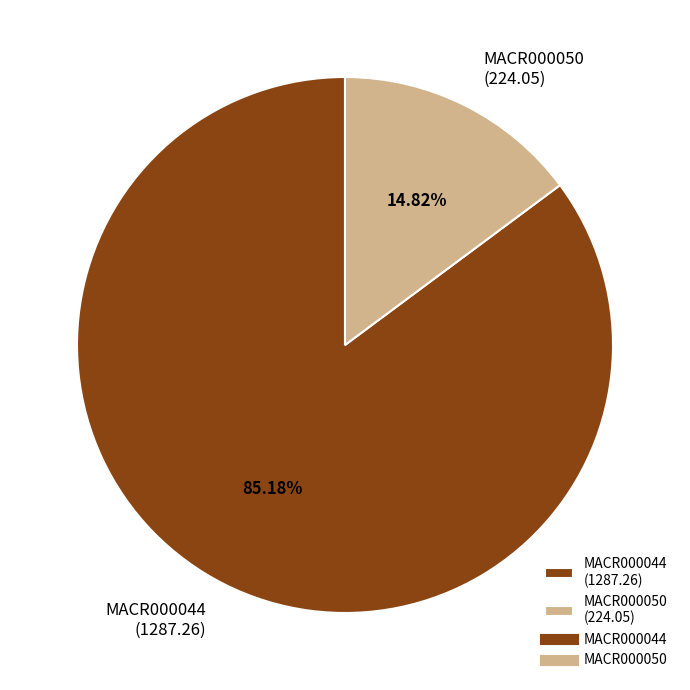

Rank the categories by value from highest to lowest.

MACR000044, MACR000050